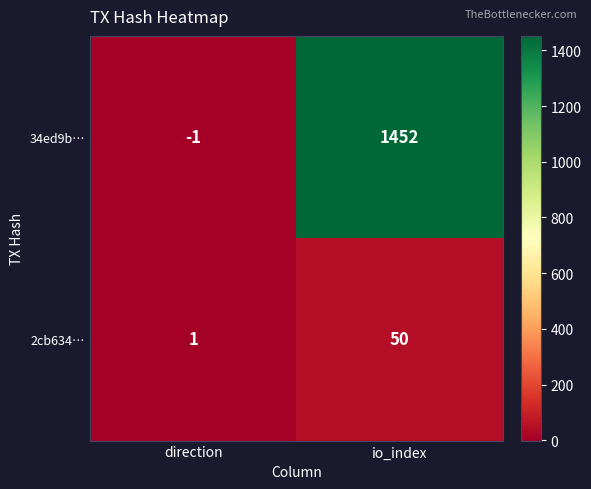

True or false: 34ed9b… has a value of -1 at direction.

True